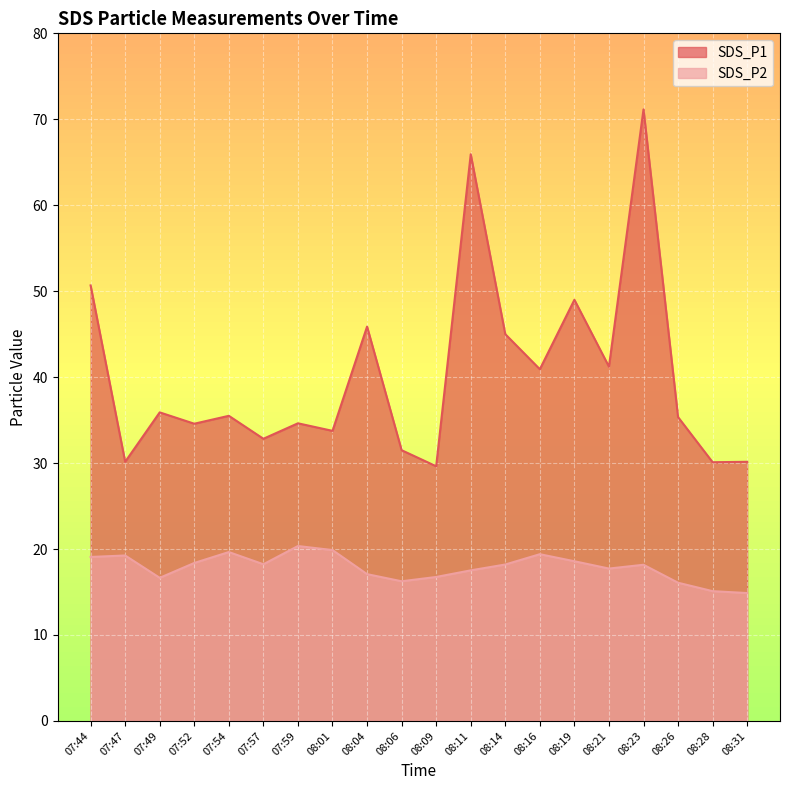

True or false: SDS_P2 and SDS_P1 cross at least once.

False